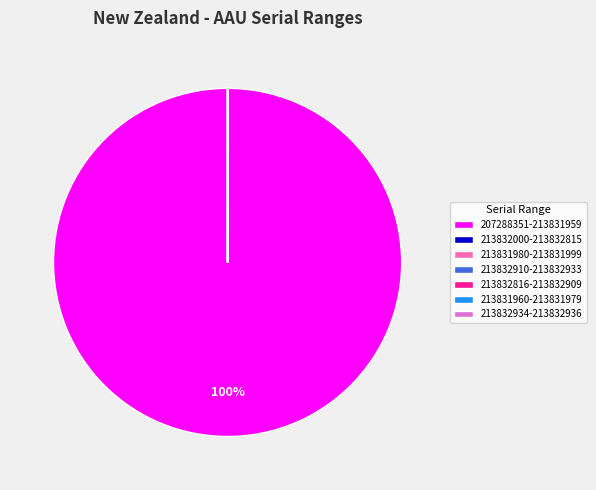

Does 207288351-213831959 account for over 50% of the chart?

Yes